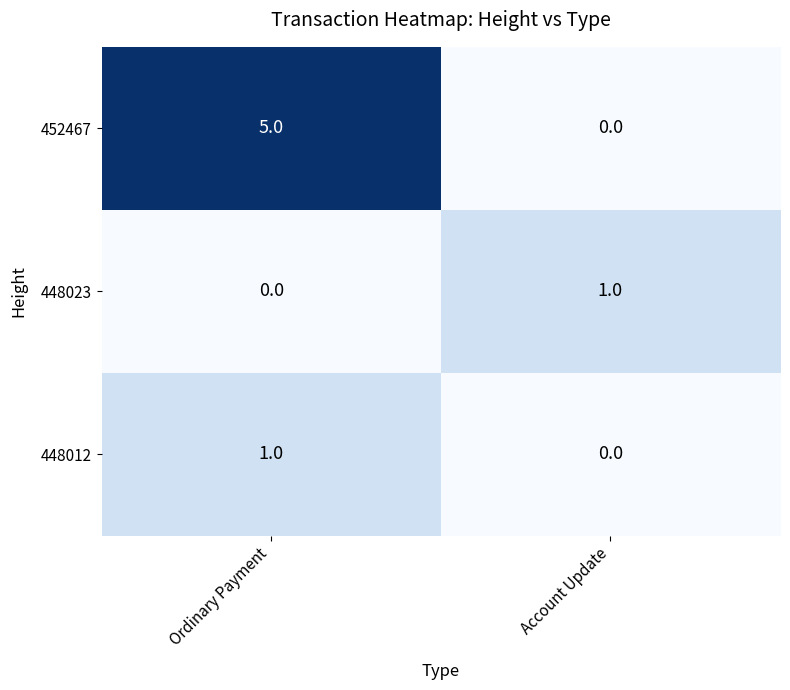

How many distinct data groups are displayed?

3